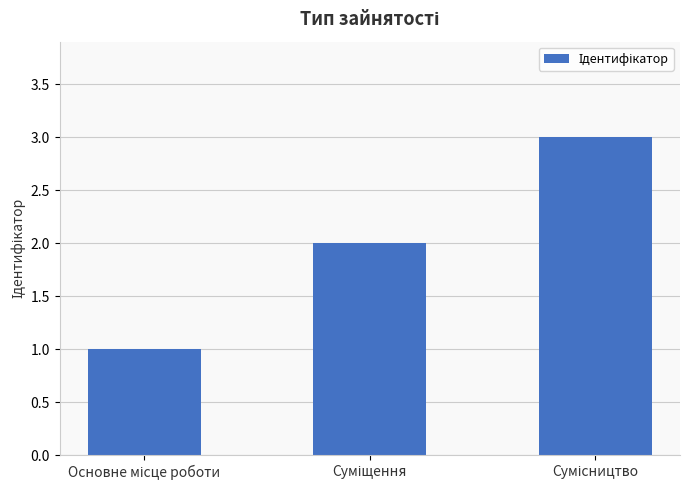

How many bars are there in total?

3